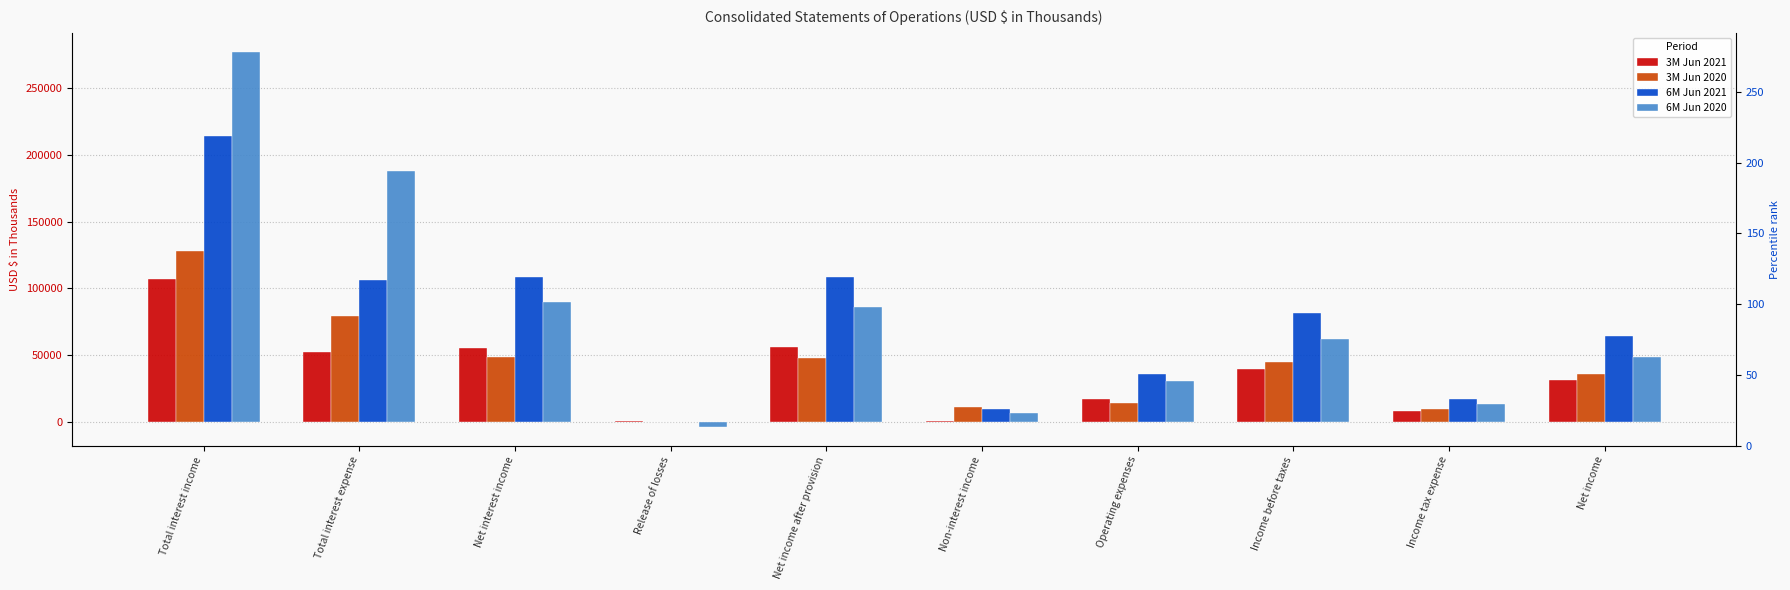

What is the sum of all 6M Jun 2021 values?

745886